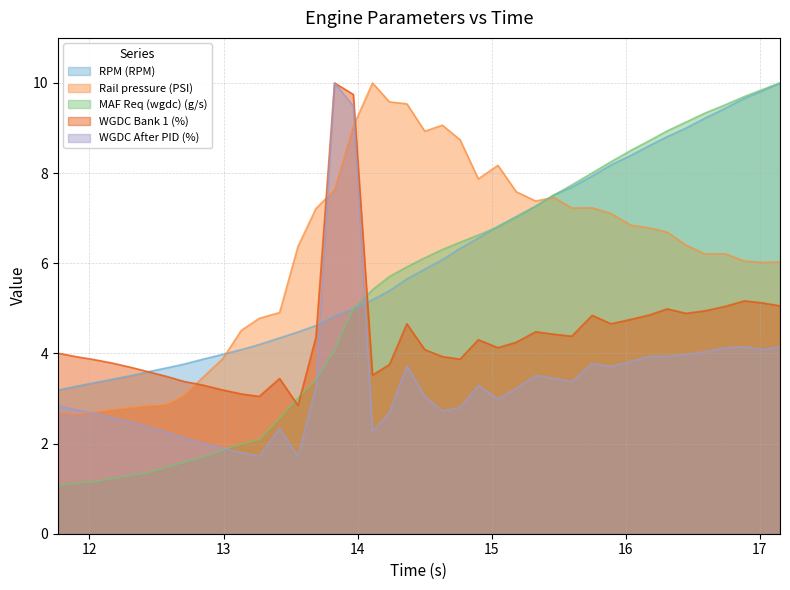

Which category has the lowest value in the RPM (RPM) series?

11.764